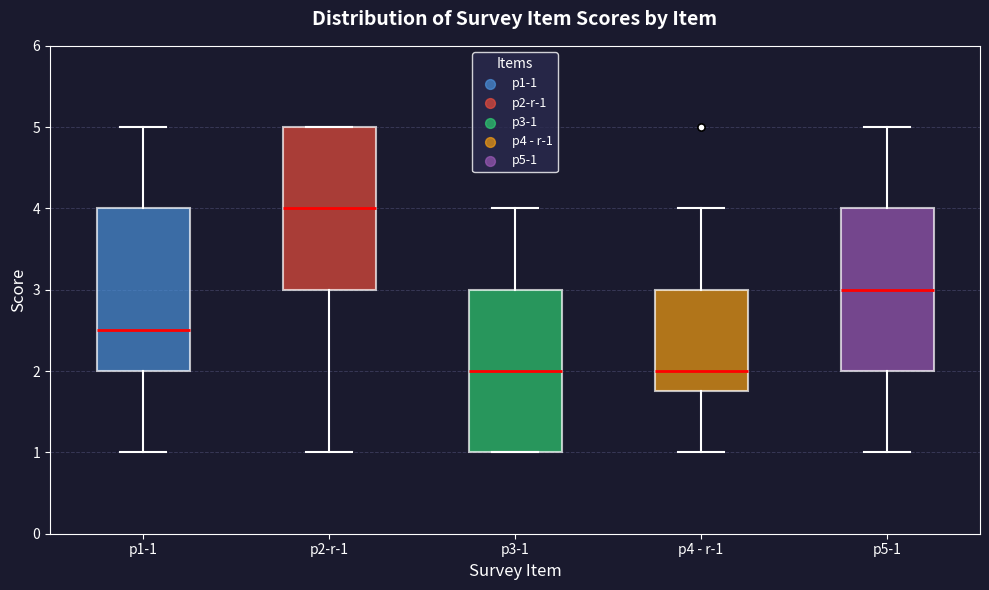

Where is the upper edge of the box for p1-1 on the y-axis? The values are not printed on the chart, so give them approximately, as read against the axis.

4.0